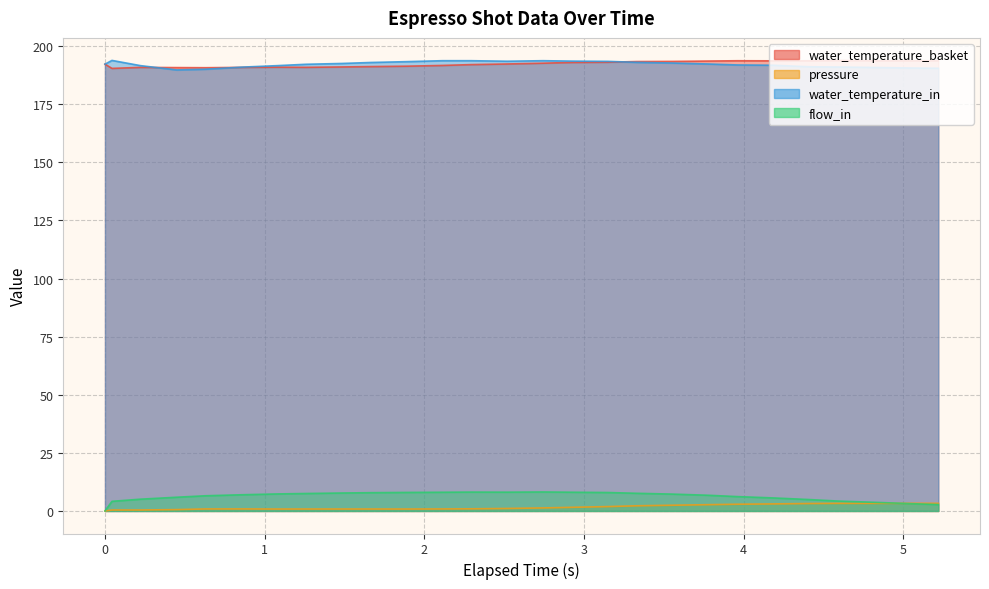

What is the maximum value shown in the chart?

193.8